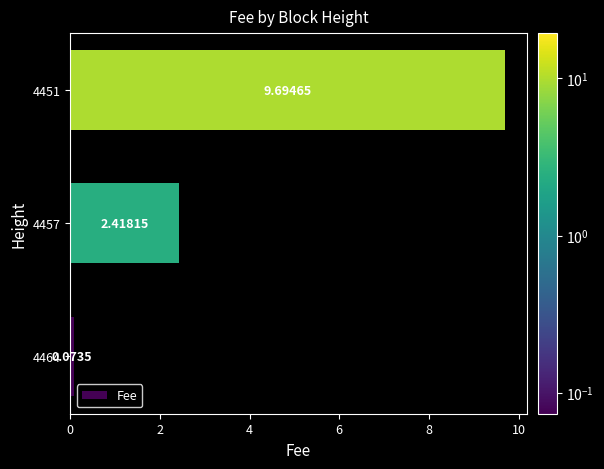

Rank the categories by value from lowest to highest.

4464, 4457, 4451